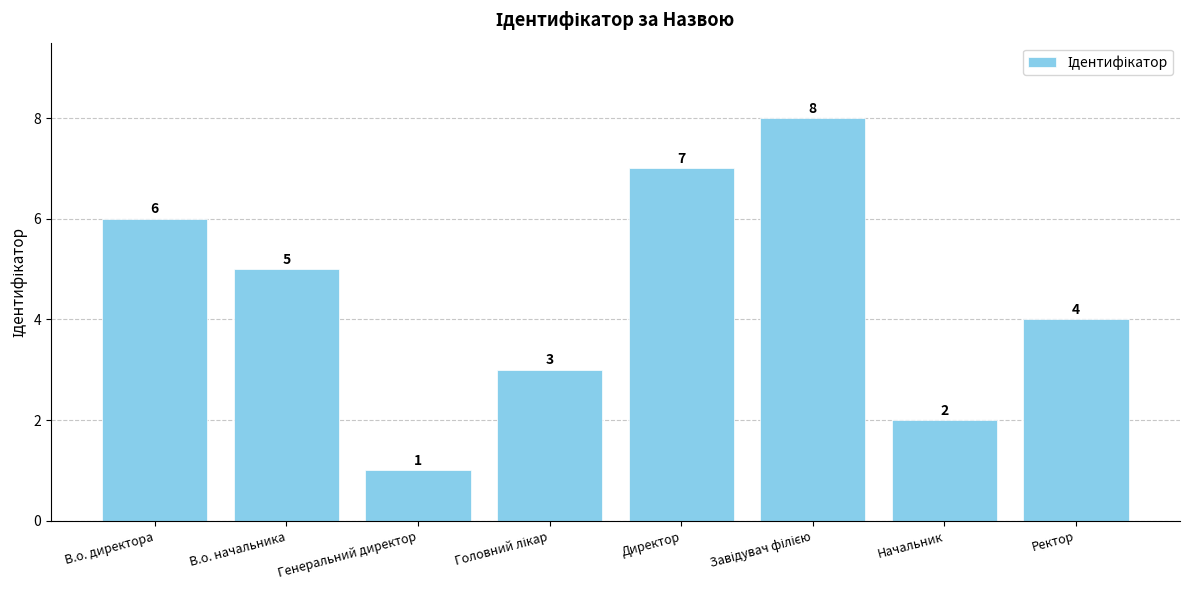

The chart shows a value of 5 at Директор. True or false?

False